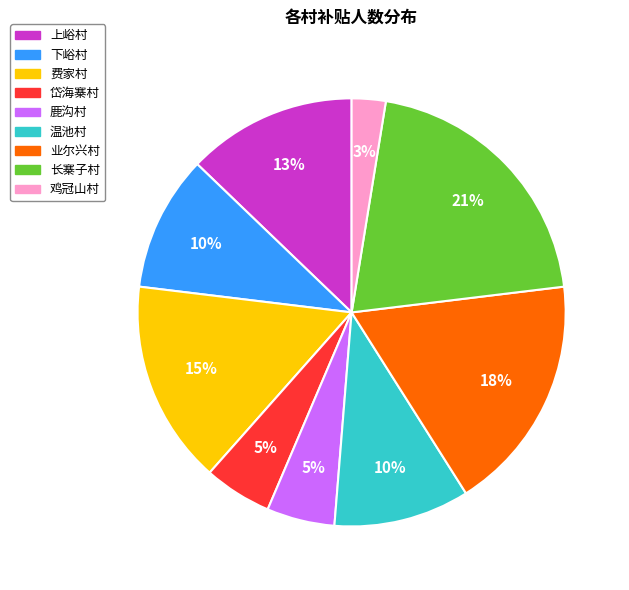

Which slice is the largest?

长寨子村